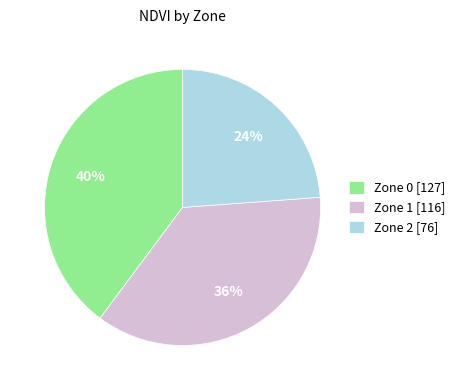

Combined, do Zone 2 [76] and Zone 0 [127] account for over 50%?

Yes